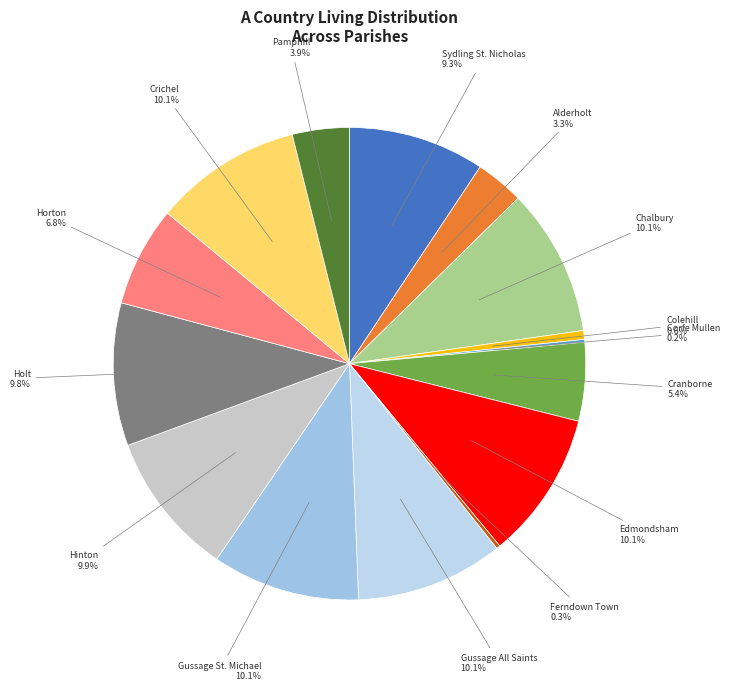

Which category has the biggest portion of the pie?

Chalbury